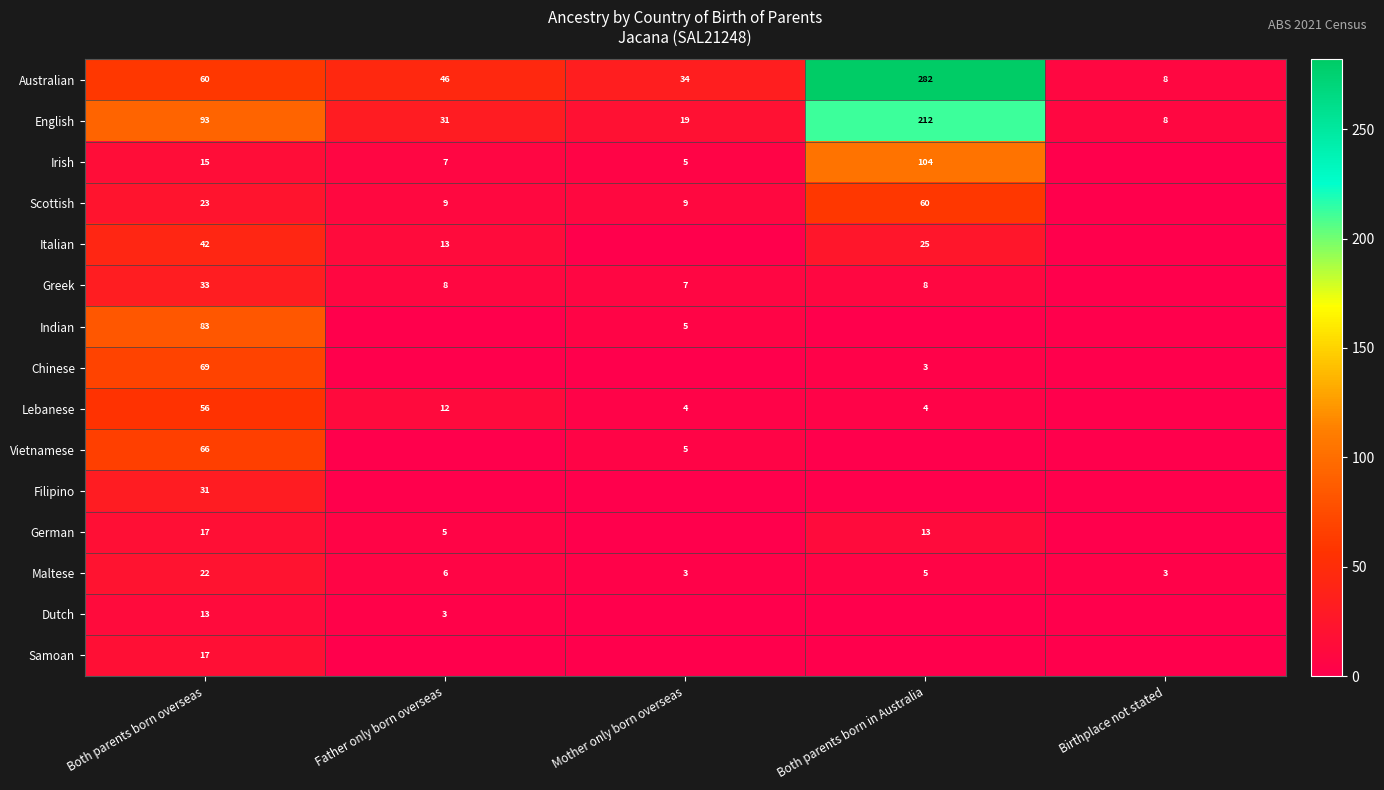

What is the approximate value of Maltese at Father only born overseas?

6